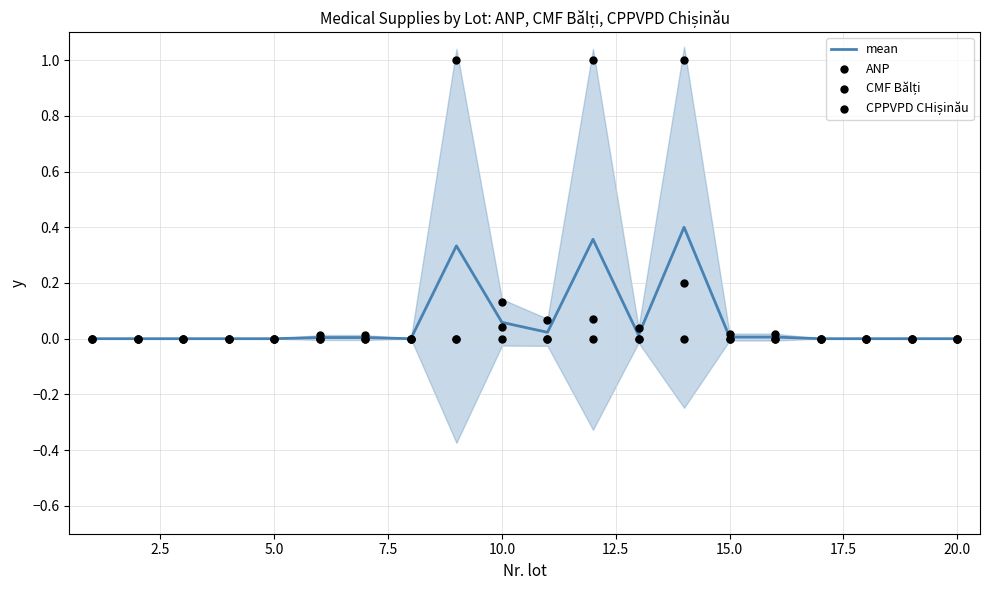

At how many categories does at least one series exceed 0?

10